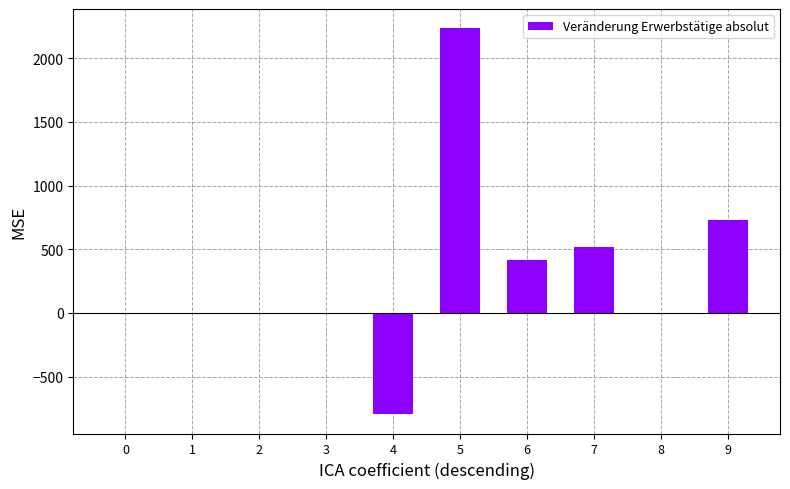

What is the change in value from 4 to 5?

+3029